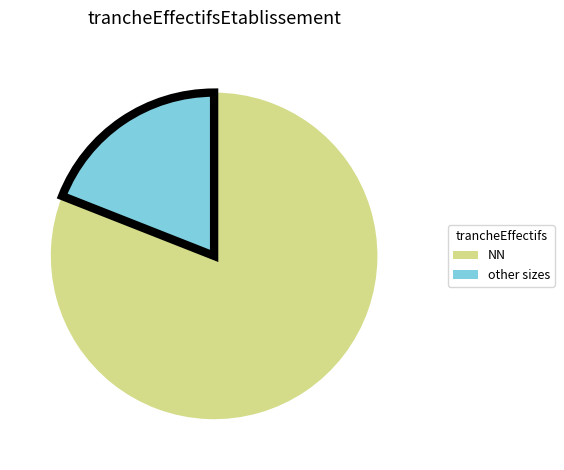

Does any single category account for the majority?

Yes